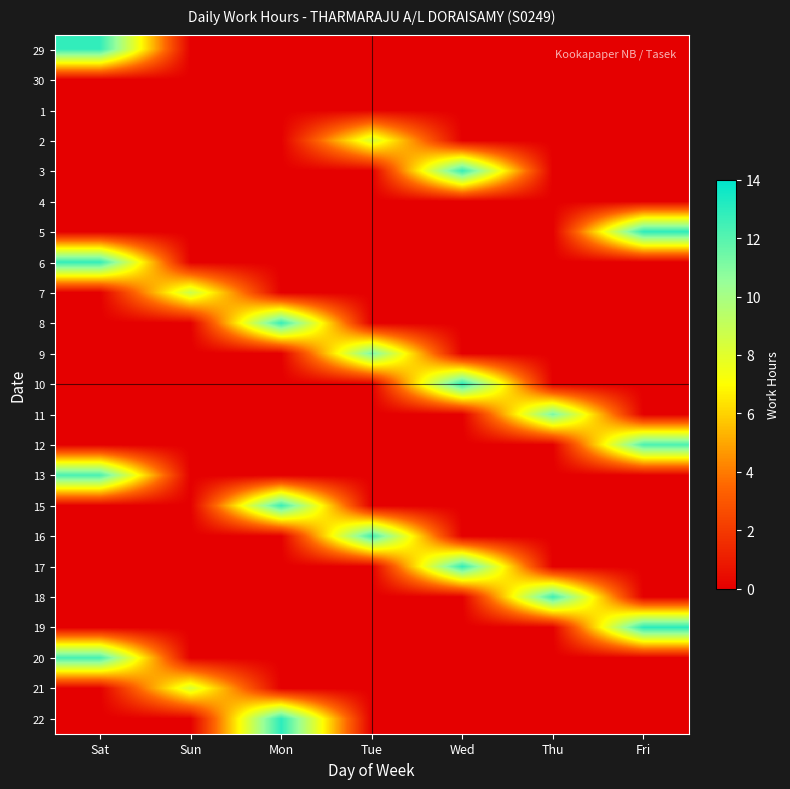

Reading left to right, extract all data points from this chart.

29: Sat=12.8	Sun=0.0	Mon=0.0	Tue=0.0	Wed=0.0	Thu=0.0	Fri=0.0
30: Sat=0.0	Sun=0.0	Mon=0.0	Tue=0.0	Wed=0.0	Thu=0.0	Fri=0.0
1: Sat=0.0	Sun=0.0	Mon=0.0	Tue=0.0	Wed=0.0	Thu=0.0	Fri=0.0
2: Sat=0.0	Sun=0.0	Mon=0.0	Tue=8.3	Wed=0.0	Thu=0.0	Fri=0.0
3: Sat=0.0	Sun=0.0	Mon=0.0	Tue=0.0	Wed=12.8	Thu=0.0	Fri=0.0
4: Sat=0.0	Sun=0.0	Mon=0.0	Tue=0.0	Wed=0.0	Thu=0.0	Fri=0.0
5: Sat=0.0	Sun=0.0	Mon=0.0	Tue=0.0	Wed=0.0	Thu=0.0	Fri=12.9
6: Sat=12.8	Sun=0.0	Mon=0.0	Tue=0.0	Wed=0.0	Thu=0.0	Fri=0.0
7: Sat=0.0	Sun=8.8	Mon=0.0	Tue=0.0	Wed=0.0	Thu=0.0	Fri=0.0
8: Sat=0.0	Sun=0.0	Mon=12.7	Tue=0.0	Wed=0.0	Thu=0.0	Fri=0.0
9: Sat=0.0	Sun=0.0	Mon=0.0	Tue=11.2	Wed=0.0	Thu=0.0	Fri=0.0
10: Sat=0.0	Sun=0.0	Mon=0.0	Tue=0.0	Wed=12.9	Thu=0.0	Fri=0.0
11: Sat=0.0	Sun=0.0	Mon=0.0	Tue=0.0	Wed=0.0	Thu=11.2	Fri=0.0
12: Sat=0.0	Sun=0.0	Mon=0.0	Tue=0.0	Wed=0.0	Thu=0.0	Fri=12.2
13: Sat=12.3	Sun=0.0	Mon=0.0	Tue=0.0	Wed=0.0	Thu=0.0	Fri=0.0
15: Sat=0.0	Sun=0.0	Mon=12.6	Tue=0.0	Wed=0.0	Thu=0.0	Fri=0.0
16: Sat=0.0	Sun=0.0	Mon=0.0	Tue=12.5	Wed=0.0	Thu=0.0	Fri=0.0
17: Sat=0.0	Sun=0.0	Mon=0.0	Tue=0.0	Wed=12.8	Thu=0.0	Fri=0.0
18: Sat=0.0	Sun=0.0	Mon=0.0	Tue=0.0	Wed=0.0	Thu=12.6	Fri=0.0
19: Sat=0.0	Sun=0.0	Mon=0.0	Tue=0.0	Wed=0.0	Thu=0.0	Fri=13.0
20: Sat=12.4	Sun=0.0	Mon=0.0	Tue=0.0	Wed=0.0	Thu=0.0	Fri=0.0
21: Sat=0.0	Sun=8.3	Mon=0.0	Tue=0.0	Wed=0.0	Thu=0.0	Fri=0.0
22: Sat=0.0	Sun=0.0	Mon=13.0	Tue=0.0	Wed=0.0	Thu=0.0	Fri=0.0